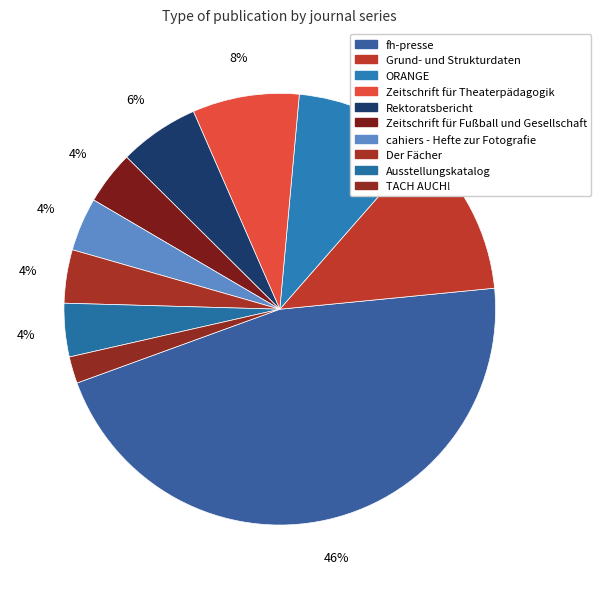

What is the total percentage of Grund- und Strukturdaten and cahiers - Hefte zur Fotografie?

16.0%